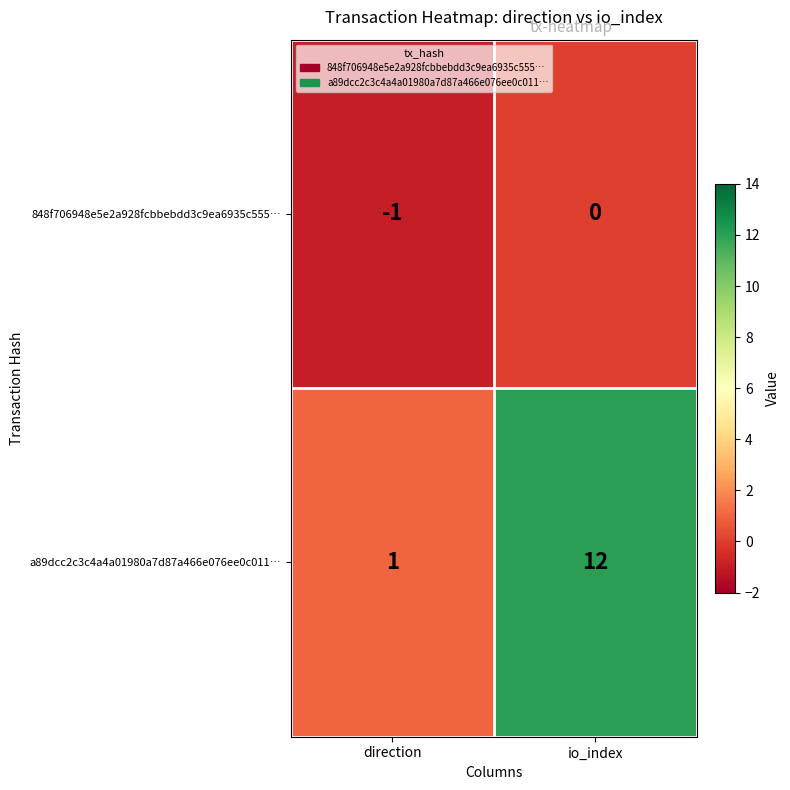

True or false: 848f706948e5e2a928fcbbebdd3c9ea6935c555… has a value of -1 at direction.

True